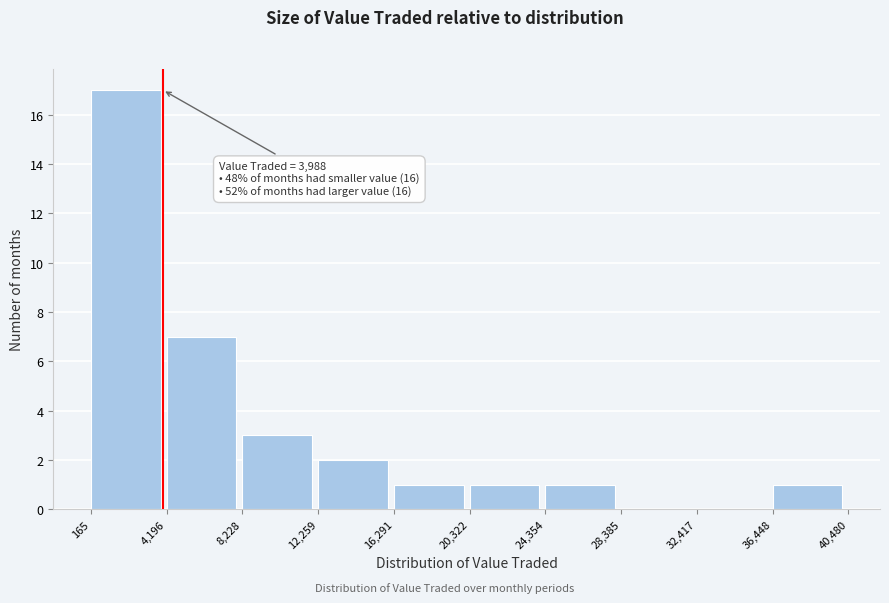

Which range on the x-axis has the tallest bar?

165 to 4,196